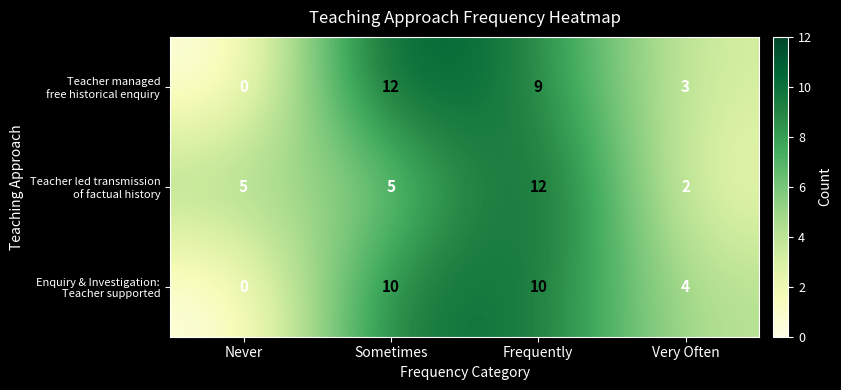

What is the total value across all series at Frequently?

31